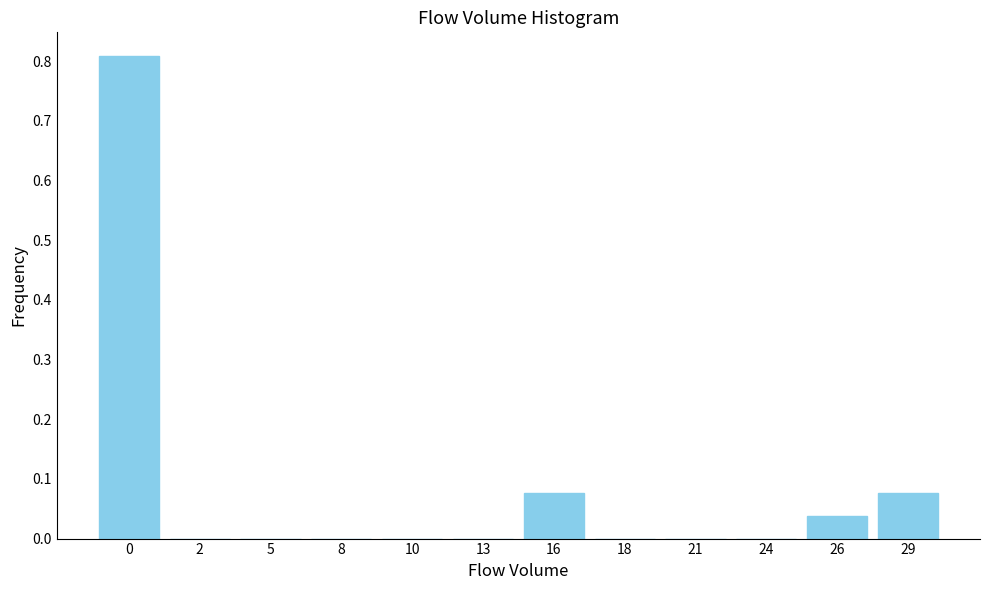

What is the change in value from 0 to 5?

-0.8